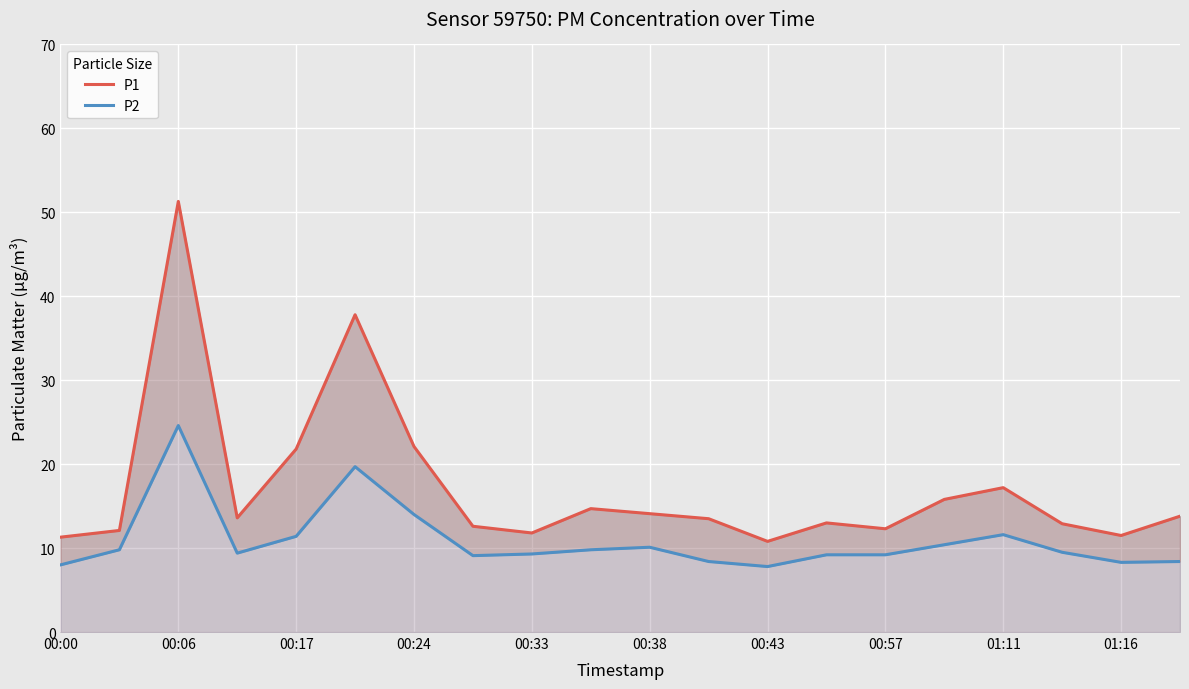

True or false: P1 and P2 intersect in this chart.

False